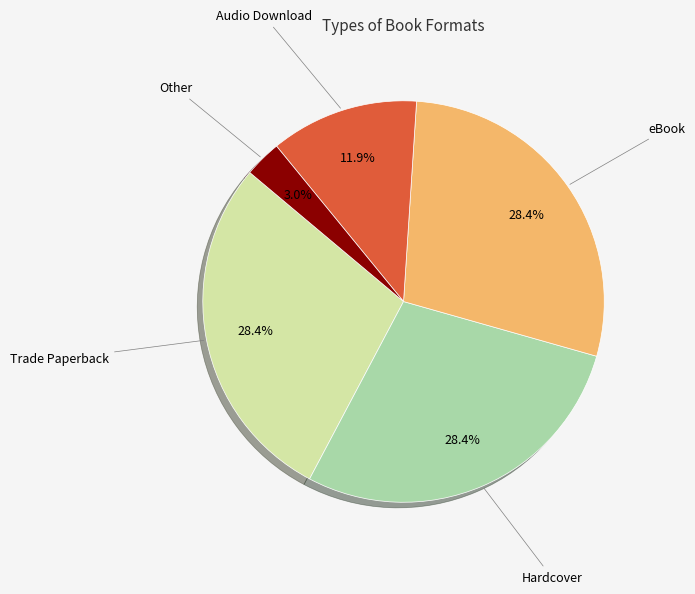

Does any single category account for the majority?

No